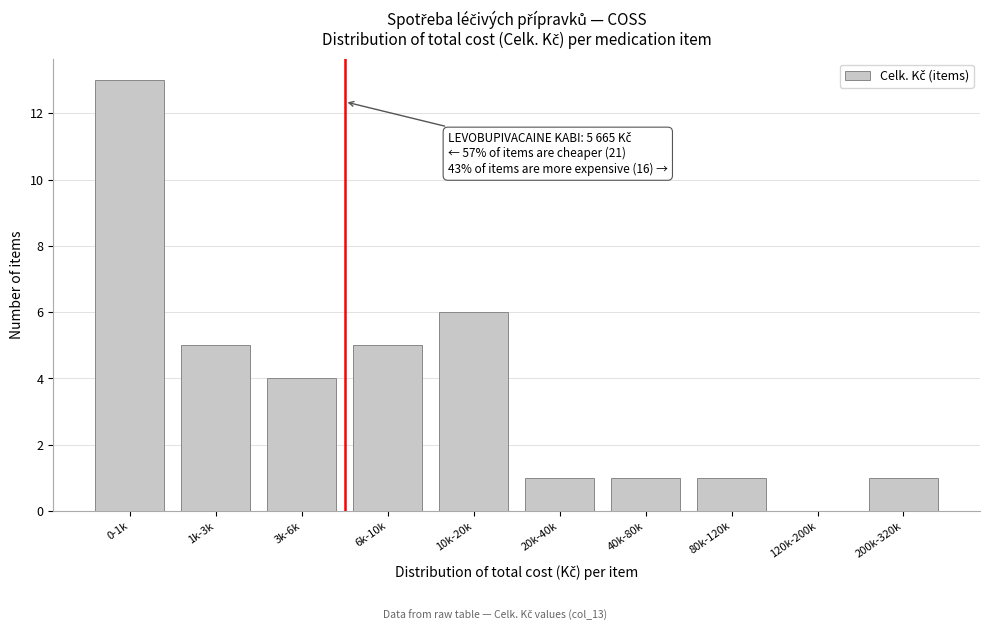

Reading left to right, what are all the values shown in this chart?

0-1k=13	1k-3k=5	3k-6k=4	6k-10k=5	10k-20k=6	20k-40k=1	40k-80k=1	80k-120k=1	120k-200k=0	200k-320k=1